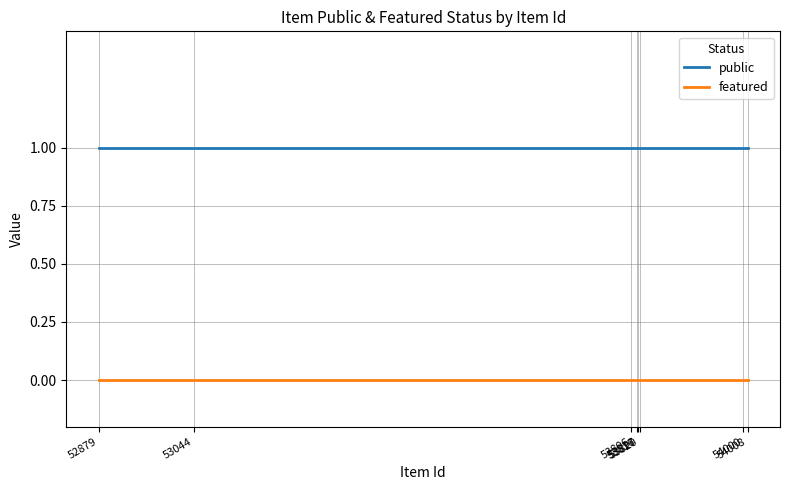

Which series has the largest total across all categories?

public